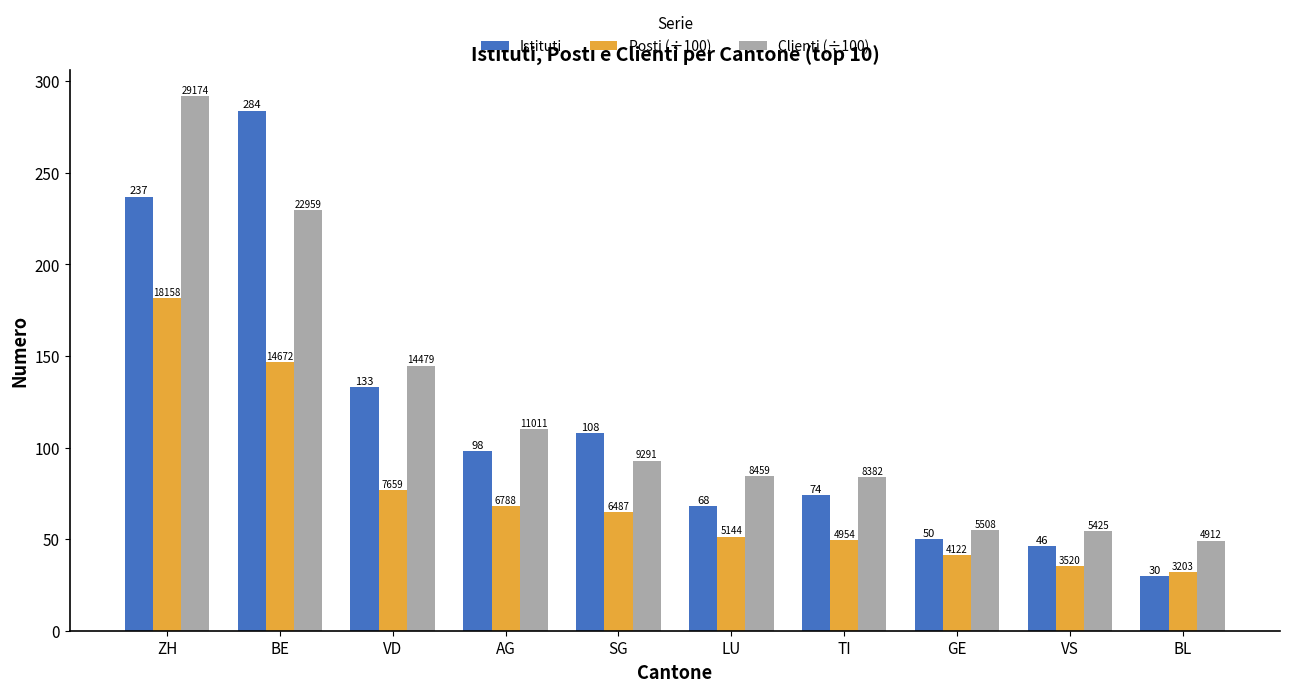

Are the bars grouped side by side (vs. stacked)?

Yes